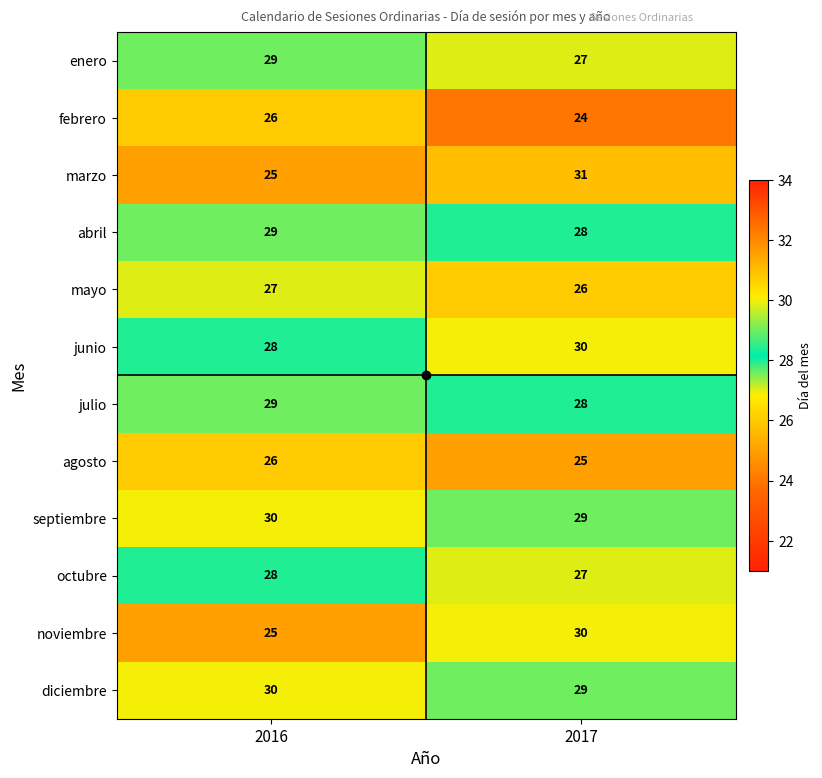

Is it true that abril equals 47 at 2016?

False